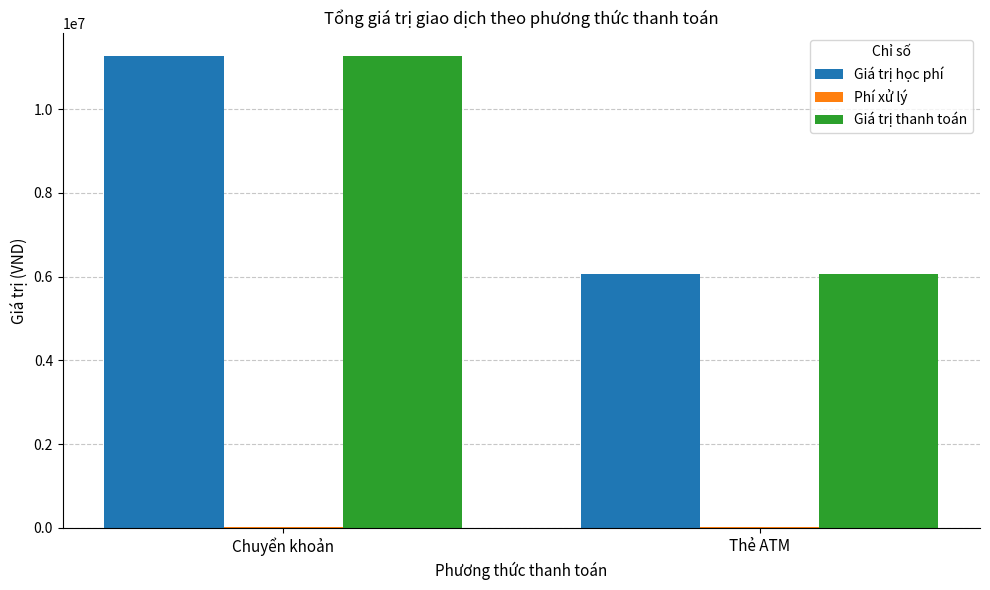

At which category is the sum across all series the highest?

Chuyển khoản